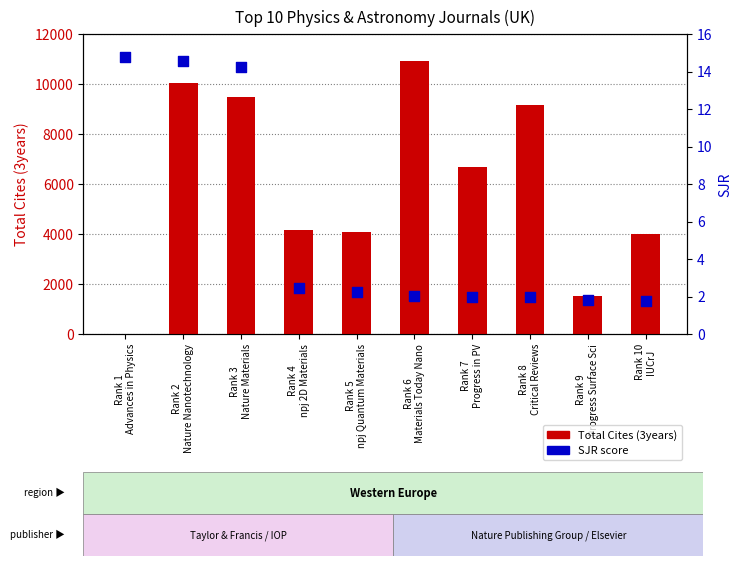

Is the value of Total Cites (3years) at Rank 5
npj Quantum Materials greater than the value of SJR at Rank 3
Nature Materials?

Yes